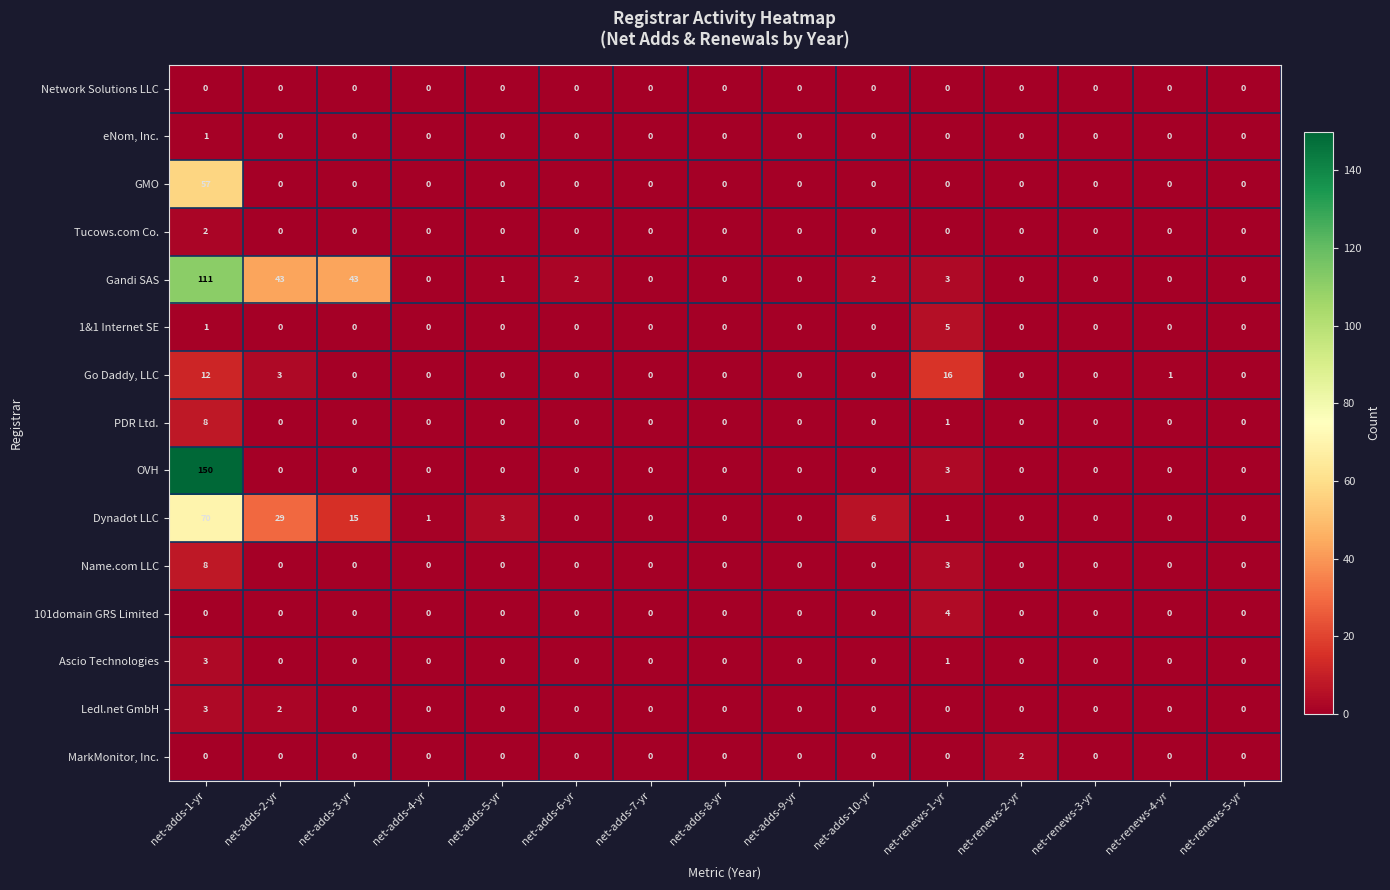

What is the maximum value for 101domain GRS Limited?

4